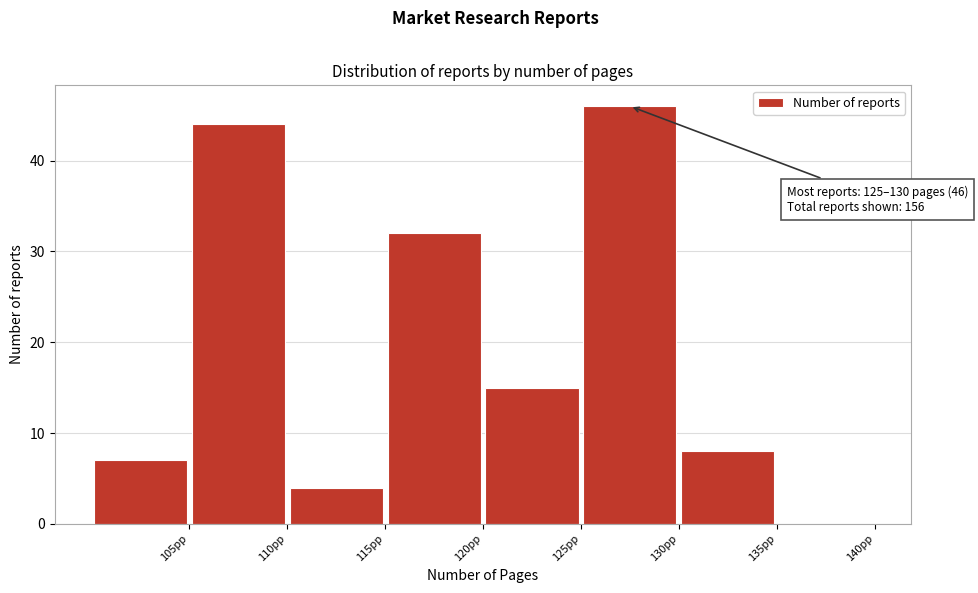

Which range on the x-axis has the tallest bar?

125 to 130